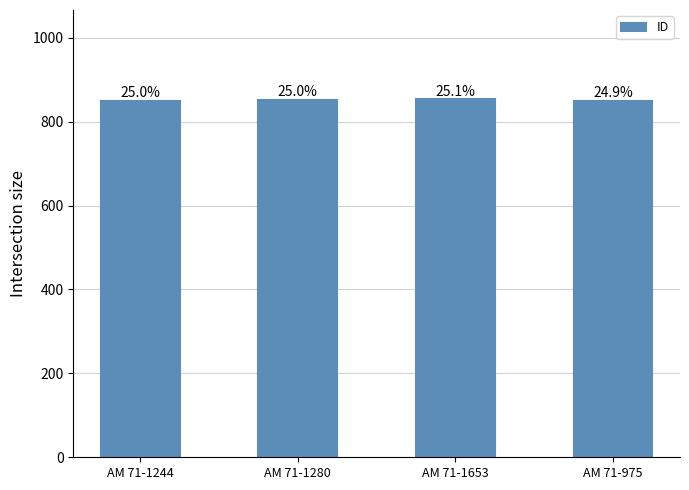

Which label corresponds to the largest value in the chart?

AM 71-1653